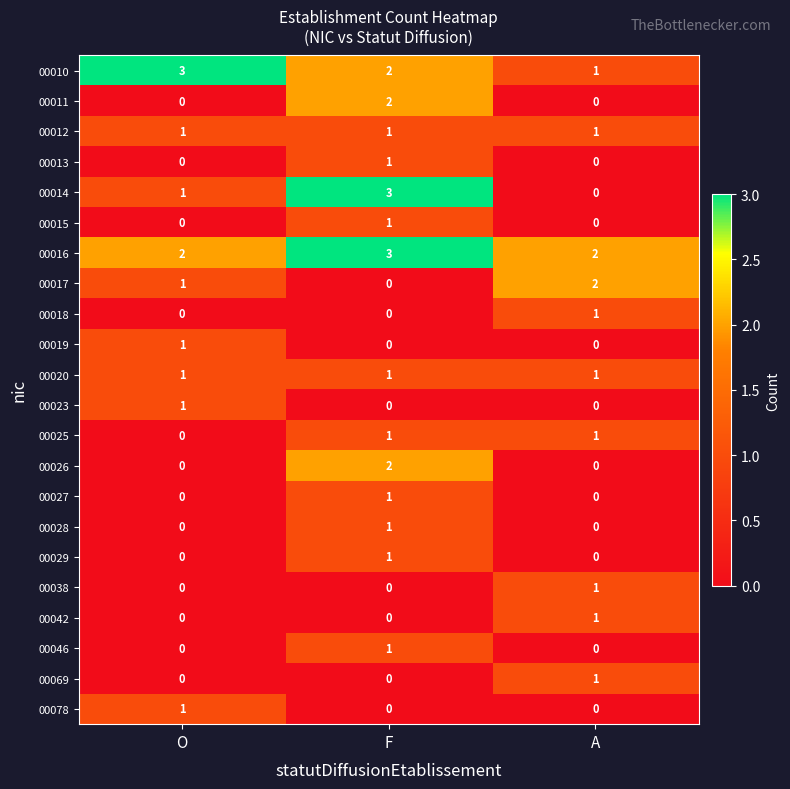

True or false: 00010 has a value of 1 at A.

True